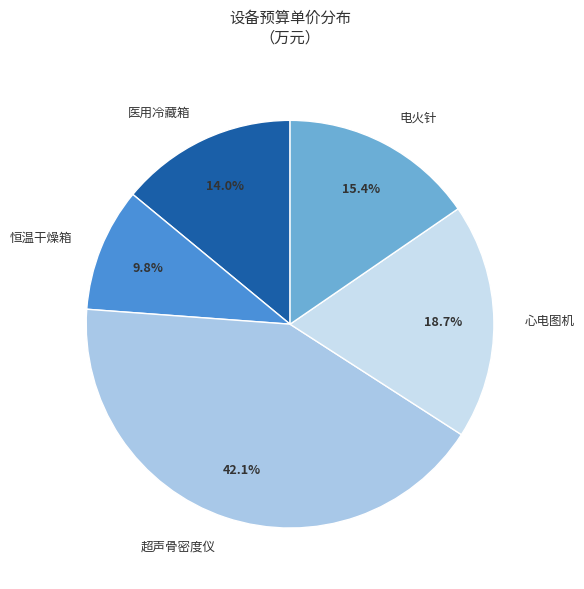

True or false: 心电图机 accounts for 9% of the total.

False